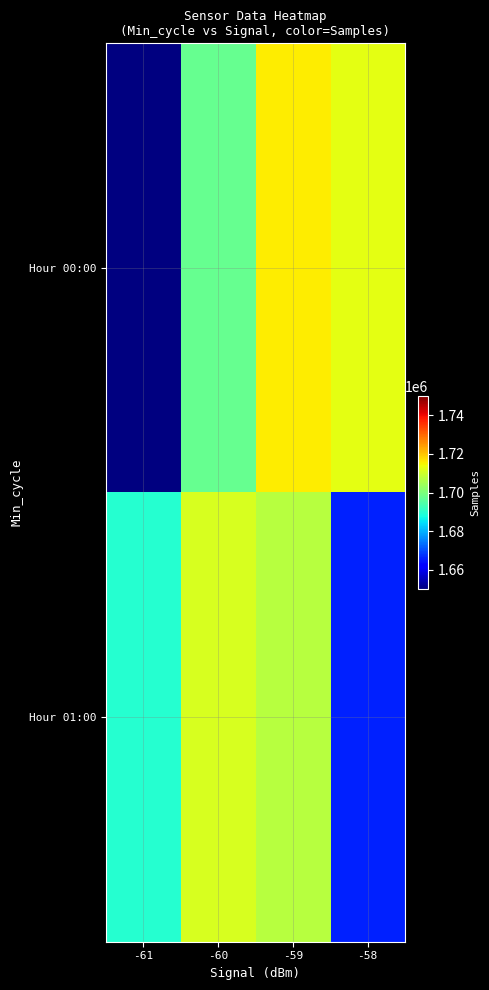

Is the value of Hour 01:00 at -60 greater than the value of Hour 00:00 at -60?

Yes